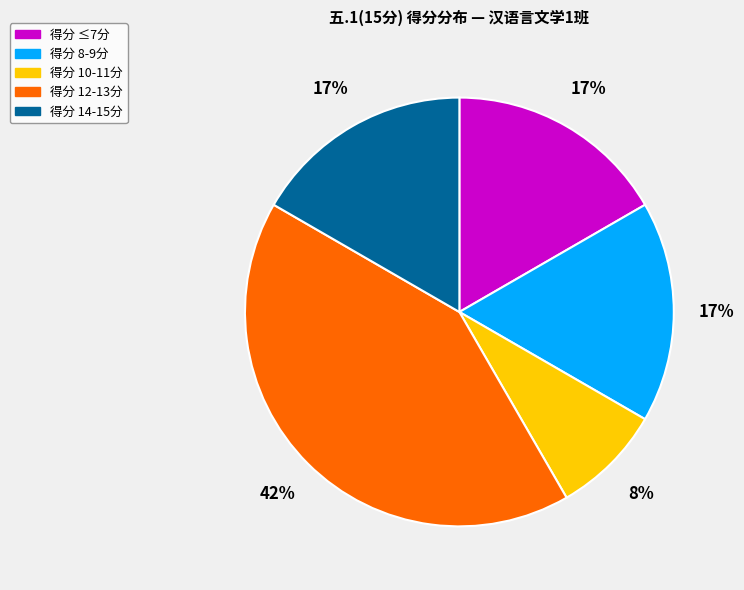

To the nearest percent, what is the average slice percentage?

20%